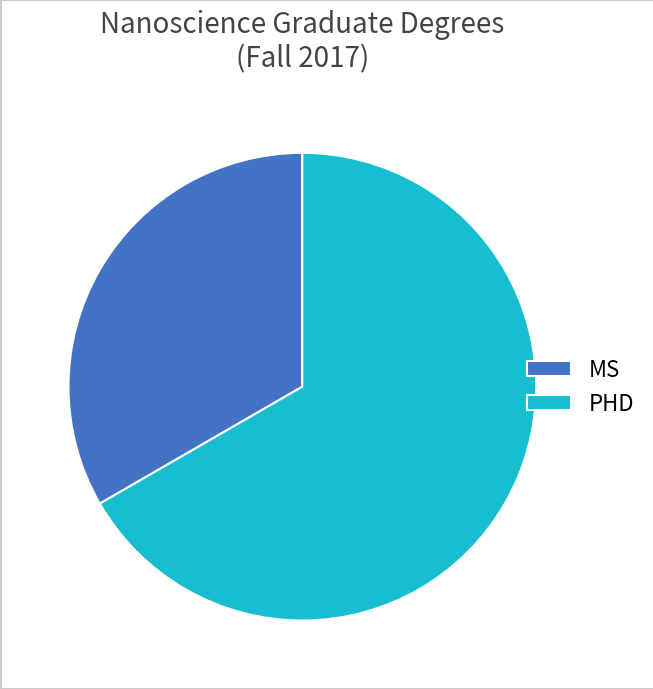

Count the number of slices in the pie.

2